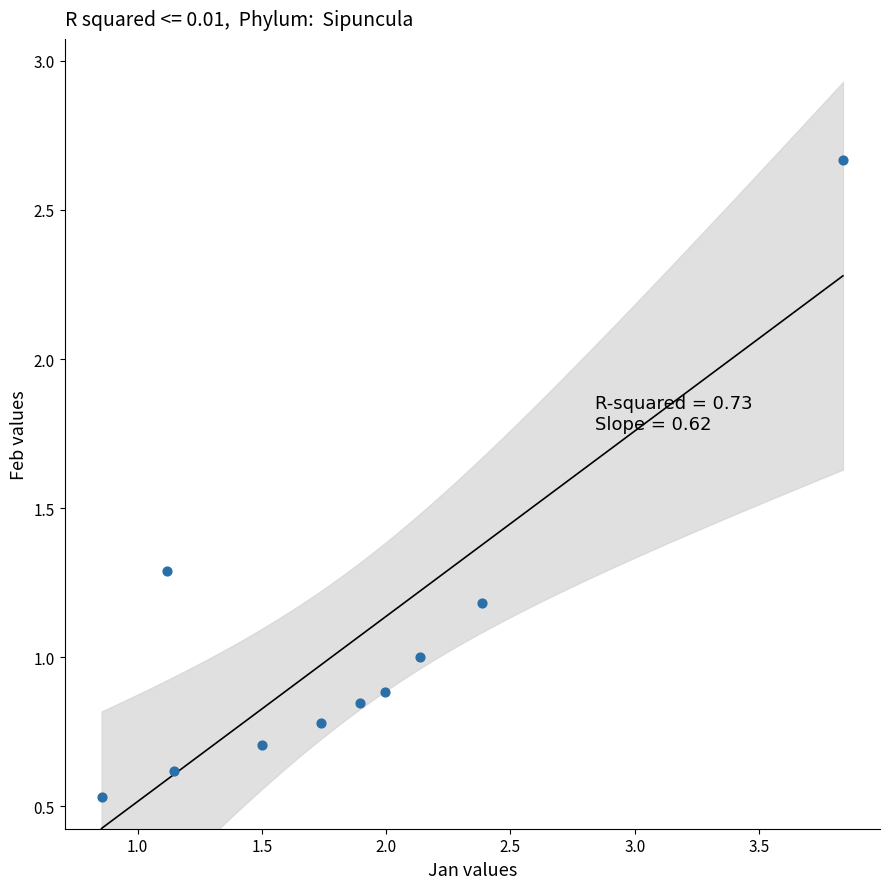

What is the average Y value?

1.1